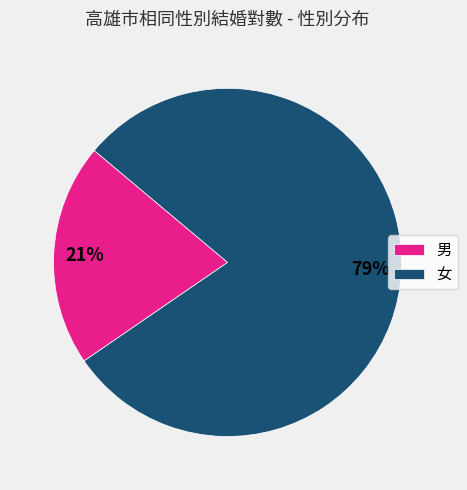

To the nearest percent, what percentage of the pie is 男?

21%